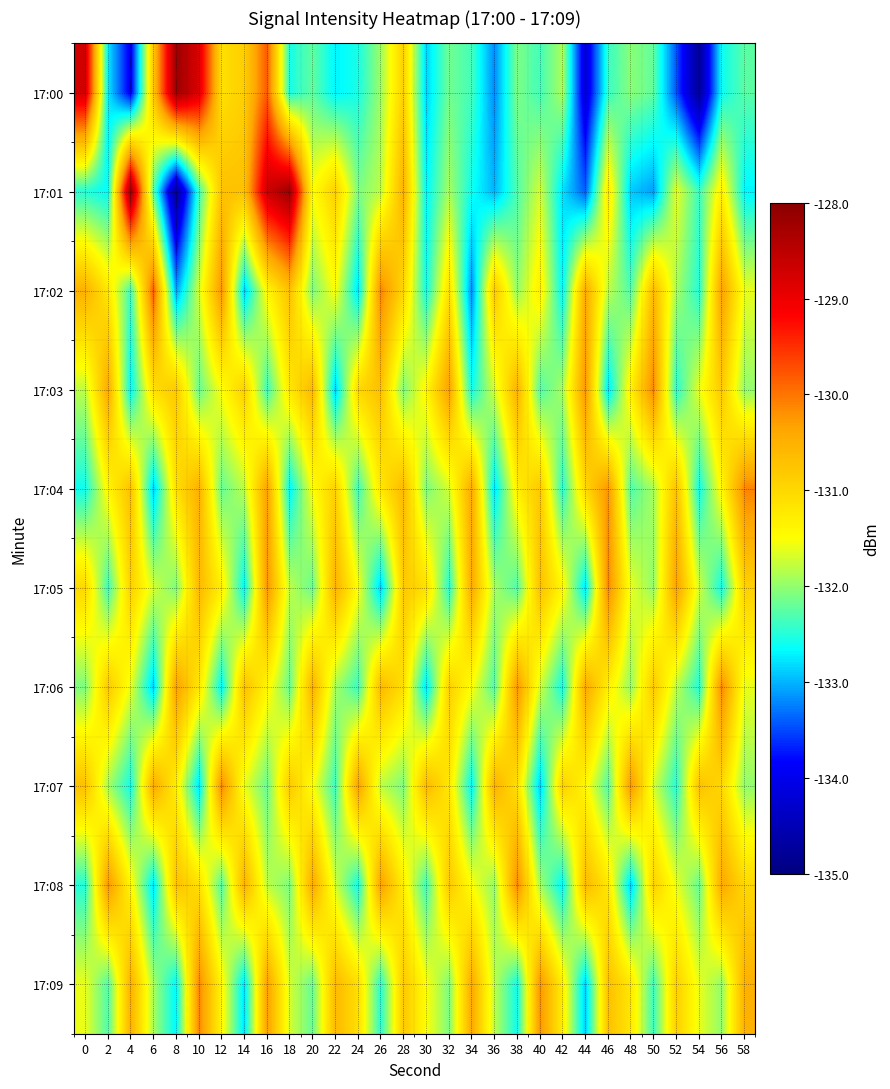

Reading left to right, extract all data points from this chart.

17:00: 0=-128.7	2=-132.7	4=-133.9	6=-130.8	8=-128.2	10=-128.8	12=-131.1	14=-130.9	16=-129.8	18=-132.6	20=-132.2	22=-132.7	24=-132.5	26=-131.9	28=-130.9	30=-132.9	32=-132.1	34=-132.4	36=-133.2	38=-132.1	40=-132.4	42=-131.9	44=-134.2	46=-132.4	48=-132.0	50=-132.2	52=-133.5	54=-134.8	56=-132.6	58=-132.3
17:01: 0=-132.5	2=-132.7	4=-128.1	6=-132.2	8=-134.8	10=-132.4	12=-130.7	14=-130.7	16=-128.7	18=-128.2	20=-131.5	22=-130.9	24=-132.1	26=-131.8	28=-130.5	30=-132.7	32=-131.9	34=-132.6	36=-133.0	38=-132.3	40=-131.7	42=-132.8	44=-133.4	46=-131.2	48=-132.9	50=-133.1	52=-131.6	54=-132.4	56=-131.3	58=-132.7
17:02: 0=-130.5	2=-131.2	4=-132.4	6=-129.8	8=-133.1	10=-131.7	12=-130.2	14=-132.9	16=-131.4	18=-130.7	20=-132.1	22=-131.5	24=-132.8	26=-130.1	28=-131.0	30=-132.6	32=-131.1	34=-133.2	36=-130.8	38=-132.0	40=-131.3	42=-132.7	44=-130.4	46=-131.8	48=-132.3	50=-130.6	52=-131.9	54=-132.5	56=-130.3	58=-131.6
17:03: 0=-131.8	2=-130.4	4=-132.7	6=-131.1	8=-130.8	10=-132.2	12=-131.5	14=-130.9	16=-132.4	18=-131.2	20=-130.6	22=-132.9	24=-131.0	26=-130.7	28=-132.1	30=-131.4	32=-130.3	34=-132.6	36=-131.7	38=-130.5	40=-132.3	42=-131.9	44=-130.2	46=-132.8	48=-131.3	50=-130.1	52=-132.5	54=-131.6	56=-130.8	58=-132.0
17:04: 0=-132.6	2=-131.4	4=-130.7	6=-132.9	8=-131.1	10=-130.5	12=-132.2	14=-131.8	16=-130.3	18=-132.7	20=-131.5	22=-130.9	24=-132.4	26=-131.2	28=-130.6	30=-132.1	32=-131.7	34=-130.4	36=-132.8	38=-131.3	40=-130.8	42=-132.5	44=-131.0	46=-130.2	48=-132.3	50=-131.9	52=-130.7	54=-132.6	56=-131.4	58=-130.1
17:05: 0=-131.0	2=-132.4	4=-130.9	6=-131.7	8=-132.1	10=-130.6	12=-131.3	14=-132.7	16=-130.2	18=-131.8	20=-132.2	22=-130.5	24=-131.5	26=-132.9	28=-130.8	30=-131.1	32=-132.5	34=-130.4	36=-131.9	38=-132.3	40=-130.7	42=-131.4	44=-132.8	46=-130.1	48=-131.6	50=-132.0	52=-130.3	54=-131.7	56=-132.6	58=-130.9
17:06: 0=-132.1	2=-130.8	4=-131.6	6=-132.9	8=-130.3	10=-131.2	12=-132.7	14=-130.7	16=-131.4	18=-132.2	20=-130.5	22=-131.9	24=-132.4	26=-130.6	28=-131.1	30=-132.8	32=-130.9	34=-131.5	36=-132.3	38=-130.2	40=-131.7	42=-132.6	44=-130.4	46=-131.3	48=-132.0	50=-130.8	52=-131.8	54=-132.5	56=-130.1	58=-131.6
17:07: 0=-130.7	2=-131.9	4=-132.6	6=-130.4	8=-131.3	10=-132.8	12=-130.1	14=-131.6	16=-132.2	18=-130.8	20=-131.5	22=-132.4	24=-130.3	26=-131.8	28=-132.1	30=-130.6	32=-131.2	34=-132.7	36=-130.5	38=-131.1	40=-132.9	42=-130.9	44=-131.4	46=-132.3	48=-130.2	50=-131.7	52=-132.5	54=-130.7	56=-131.0	58=-132.0
17:08: 0=-132.5	2=-130.2	4=-131.4	6=-132.8	8=-130.7	10=-131.1	12=-132.3	14=-130.5	16=-131.8	18=-132.1	20=-130.4	22=-131.7	24=-132.6	26=-130.3	28=-131.3	30=-132.4	32=-130.8	34=-131.5	36=-132.0	38=-130.1	40=-131.9	42=-132.7	44=-130.6	46=-131.2	48=-132.9	50=-130.9	52=-131.6	54=-132.2	56=-130.4	58=-131.0
17:09: 0=-131.6	2=-132.3	4=-130.5	6=-131.9	8=-132.7	10=-130.1	12=-131.4	14=-132.8	16=-130.3	18=-131.7	20=-132.2	22=-130.6	24=-131.1	26=-132.5	28=-130.8	30=-131.5	32=-132.1	34=-130.4	36=-131.8	38=-132.6	40=-130.2	42=-131.3	44=-132.9	46=-130.7	48=-131.2	50=-132.4	52=-130.9	54=-131.6	56=-132.0	58=-130.5